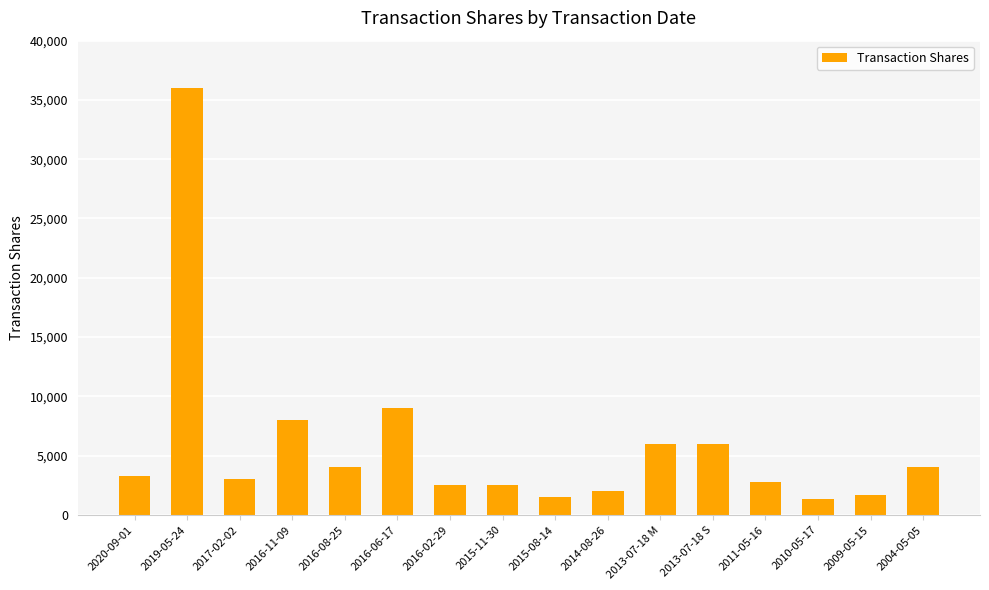

What is the difference between the maximum and second lowest values?

34500